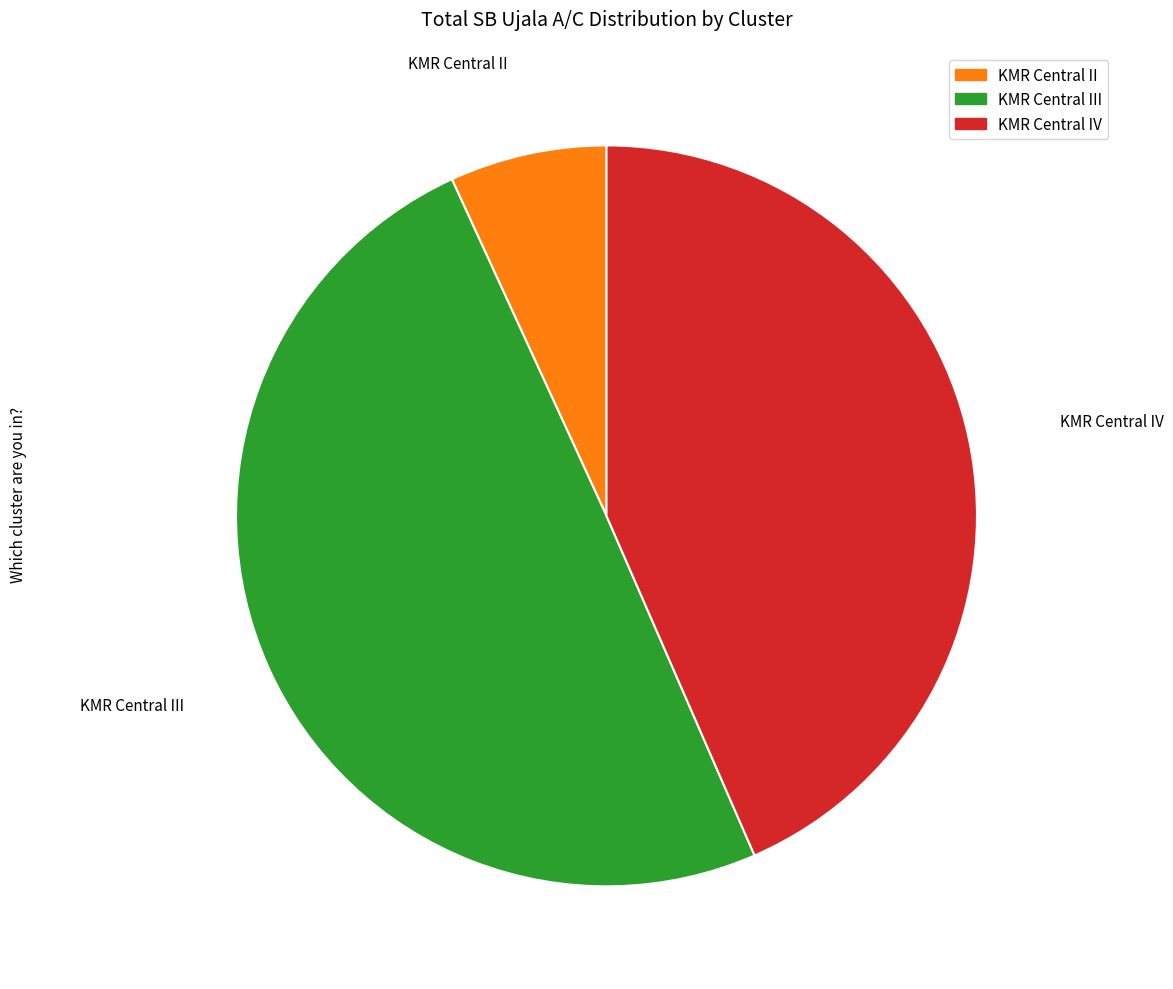

Count the number of slices in the pie.

3